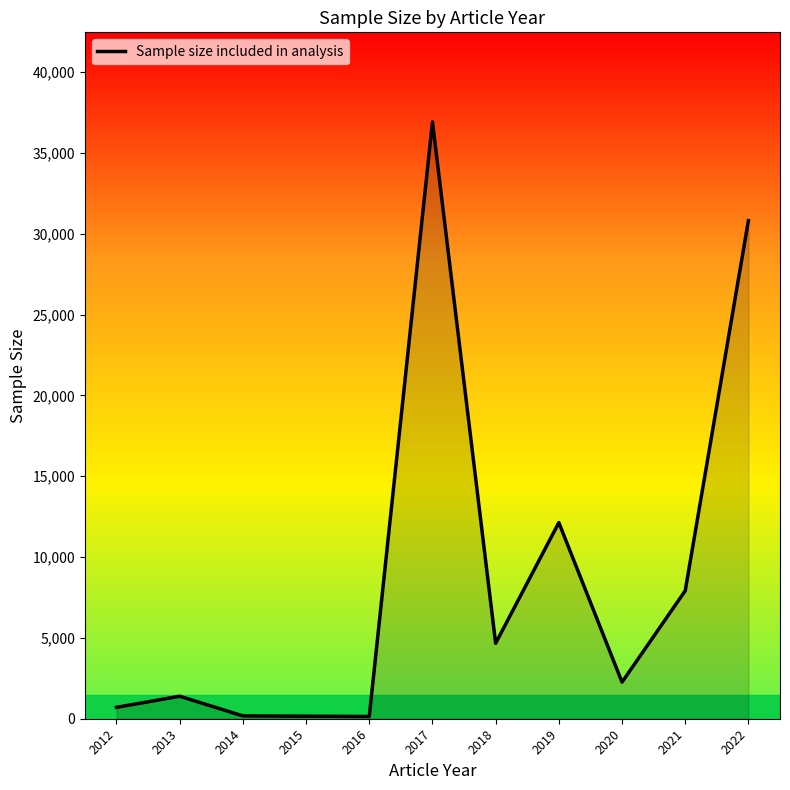

True or false: the data shows 36925 at 2017.

True